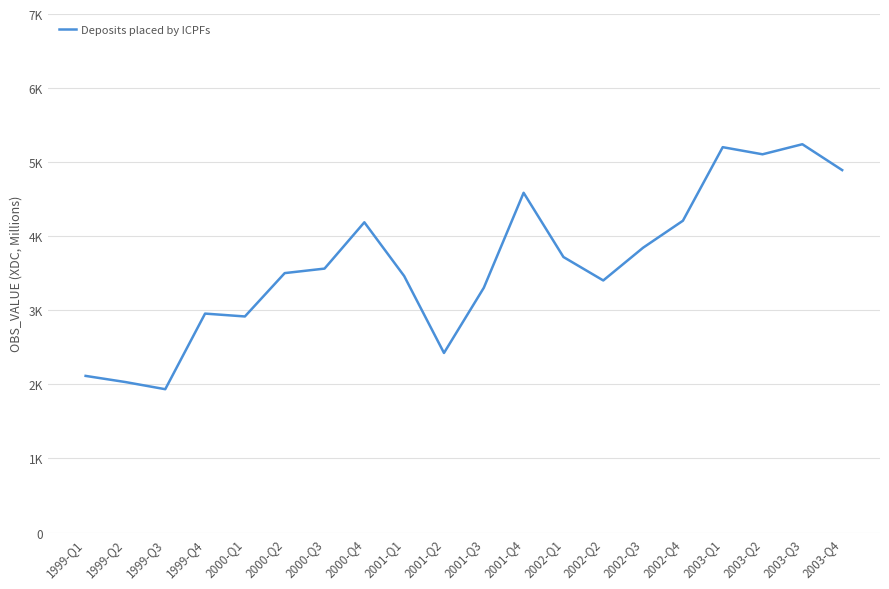

Approximately how many times larger is the value at 2003-Q4 compared to 2000-Q1?

1.7